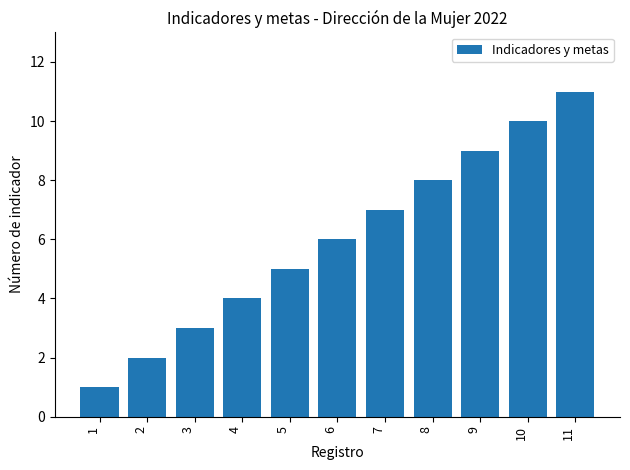

How many values are below 6?

5